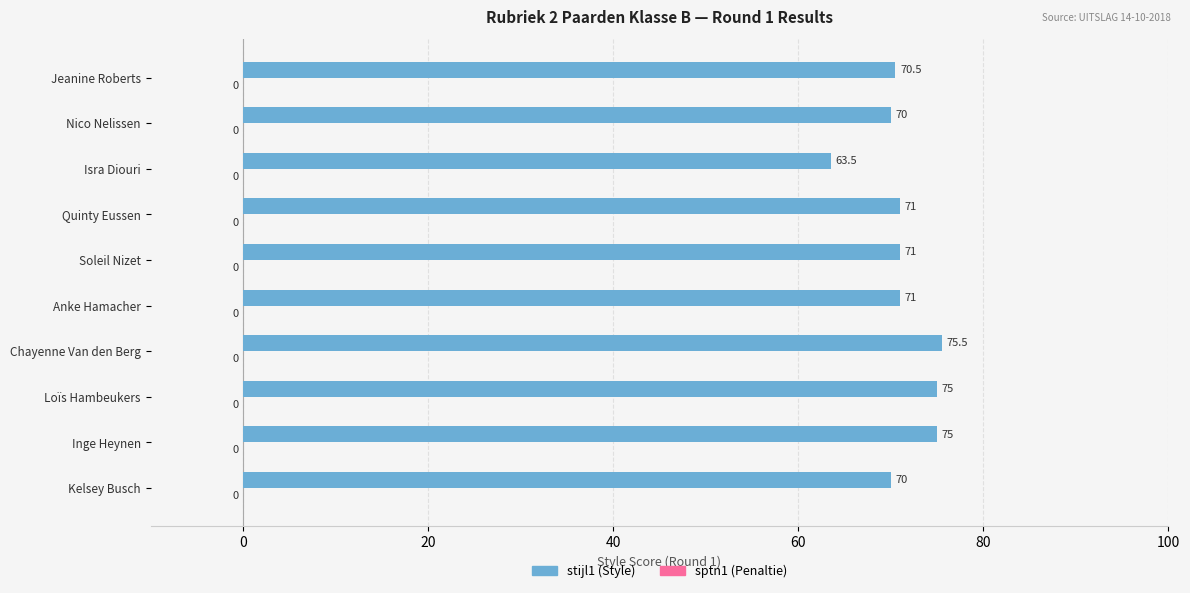

What is the approximate value at Anke Hamacher?

71.0